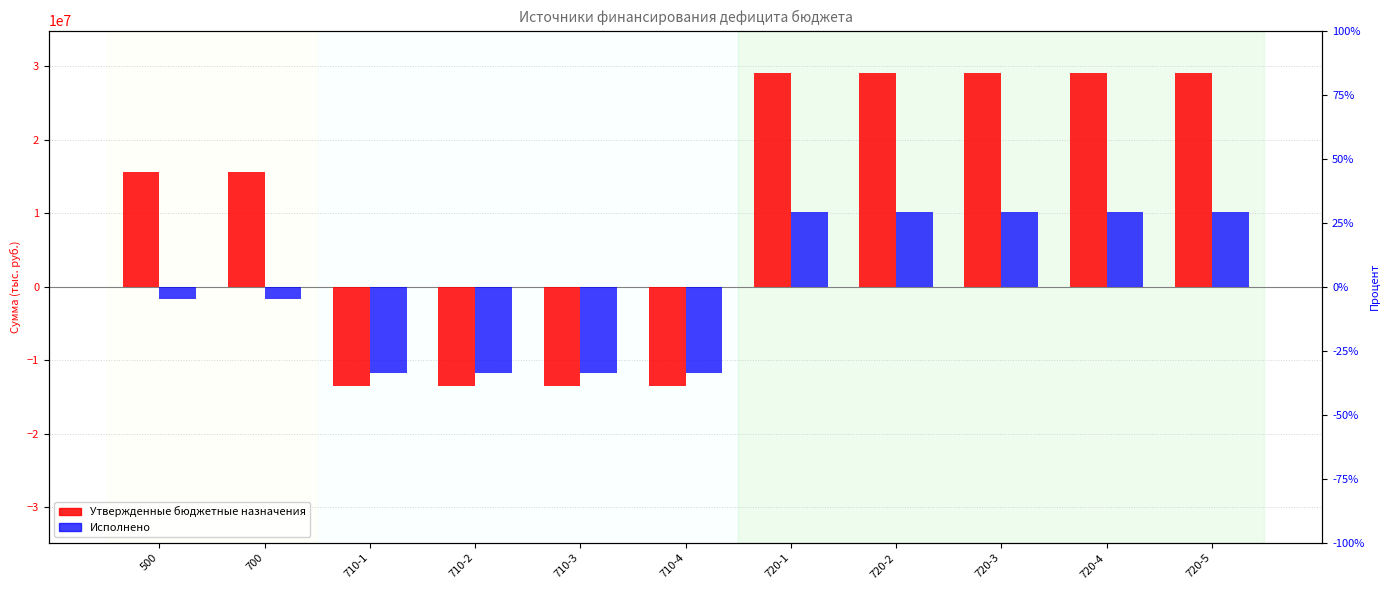

At which category does the chart reach its peak across all series?

720-1